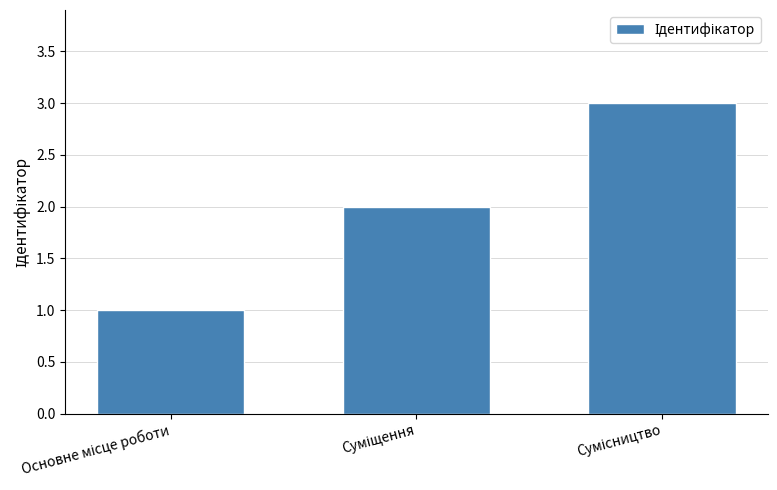

Reading left to right, transcribe all the data shown in this chart.

1	2	3